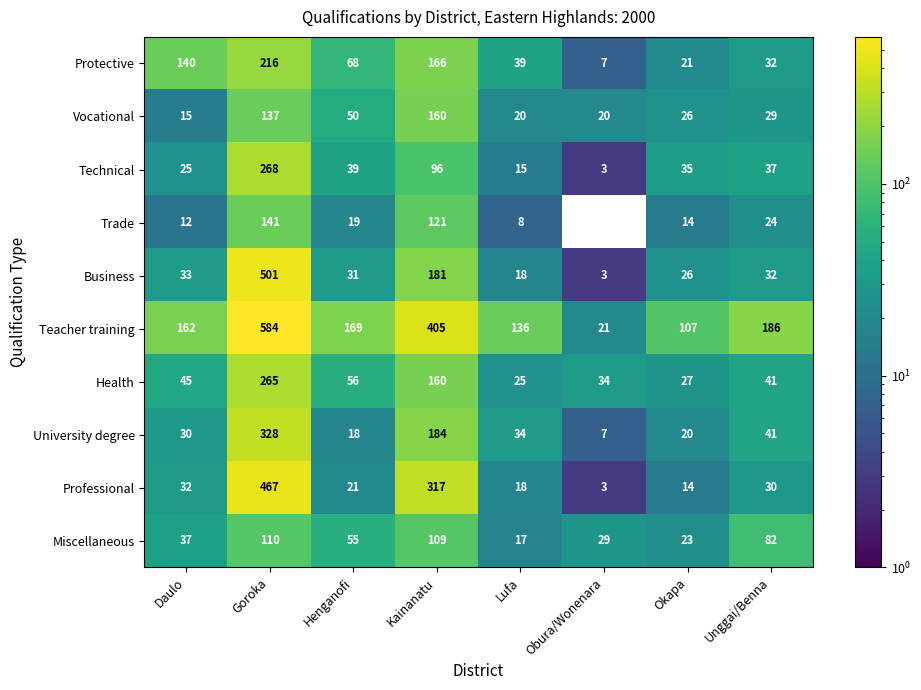

Rank the series at Henganofi from highest to lowest value.

Teacher training, Protective, Health, Miscellaneous, Vocational, Technical, Business, Professional, Trade, University degree